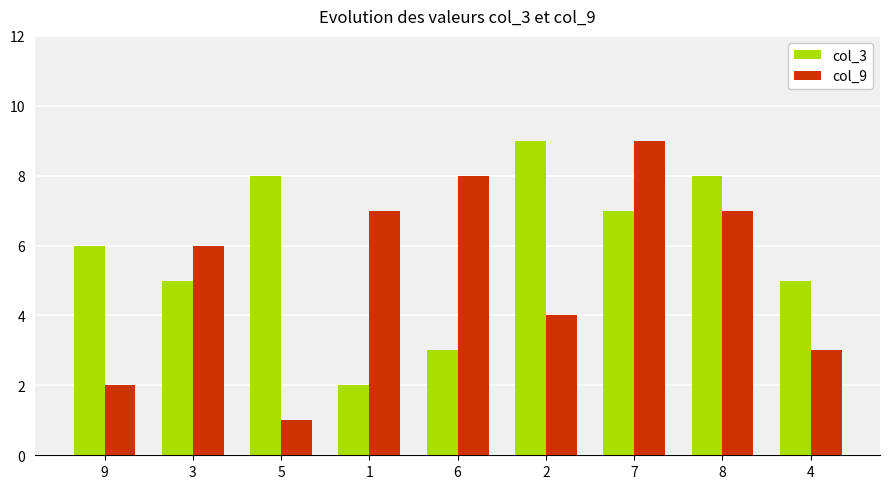

The col_3 series shows 4 at 7. True or false?

False